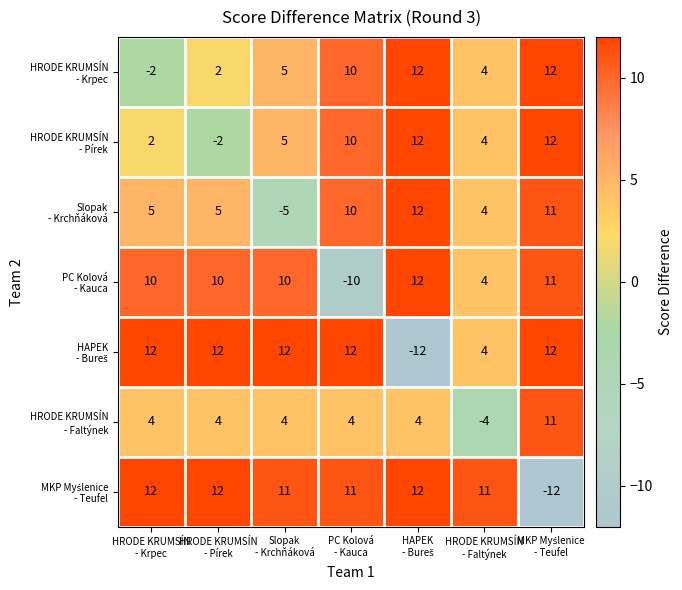

What is the minimum value shown in the chart?

-12